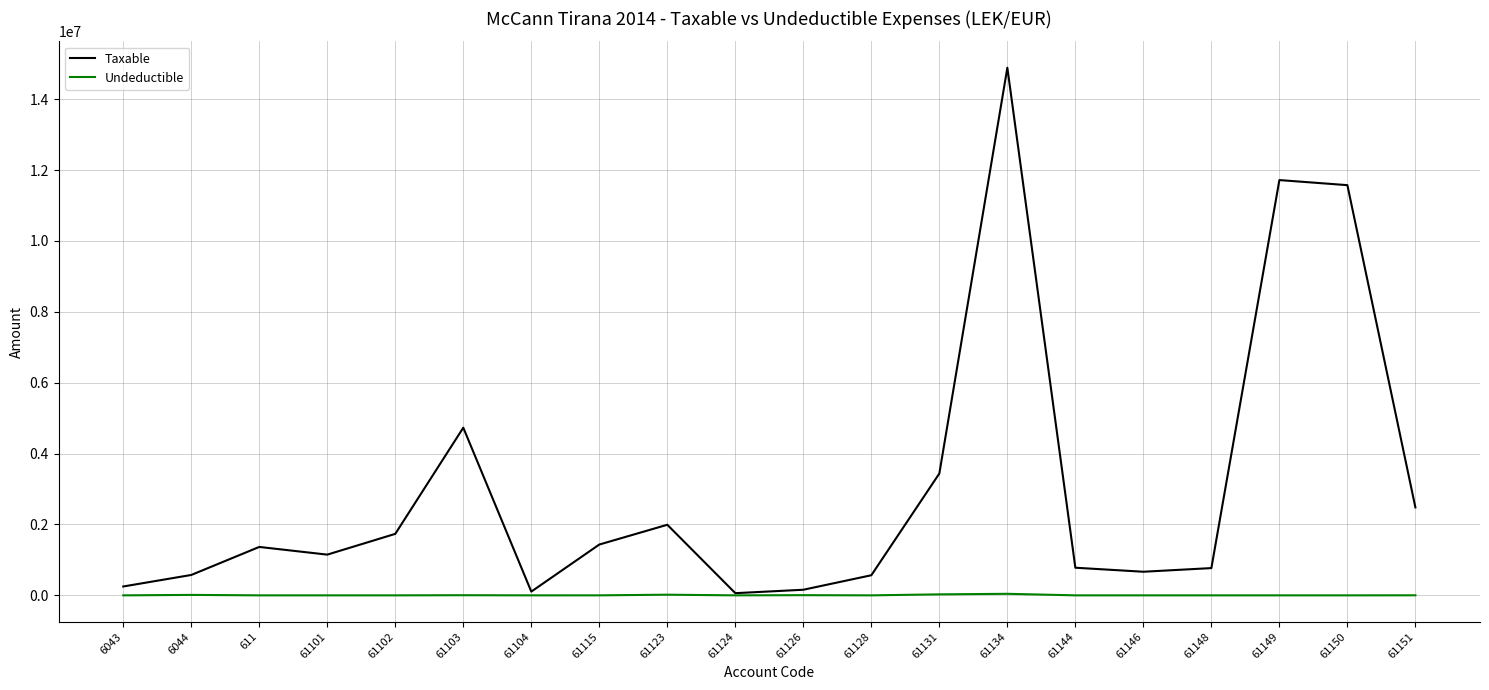

List the series in order of their overall mean, highest first.

Taxable, Undeductible